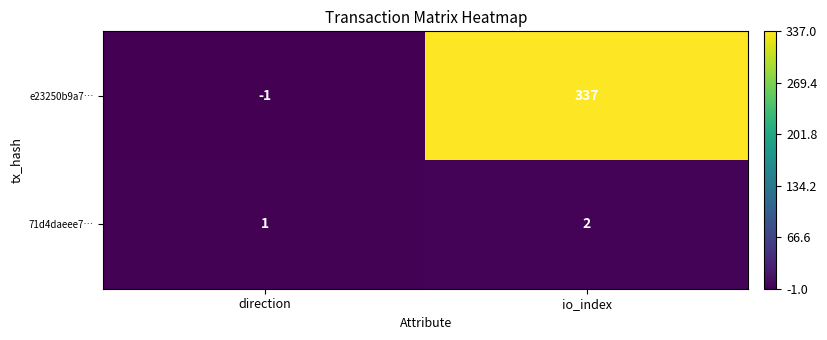

List the labels in order of 71d4daeee7… value, smallest first.

direction, io_index